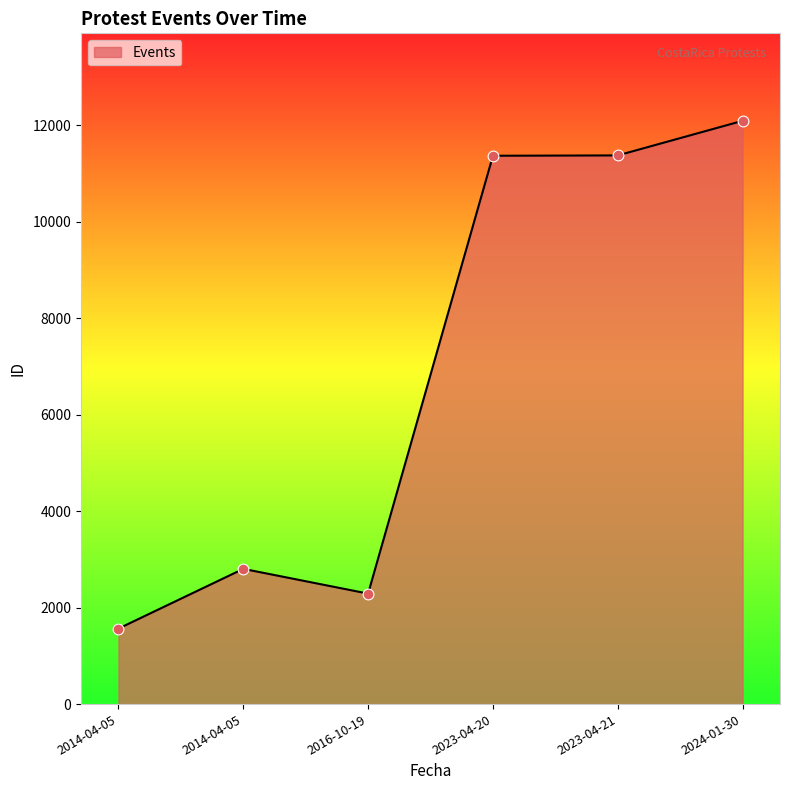

Which has a higher value, 2024-01-30 or 2016-10-19?

2024-01-30